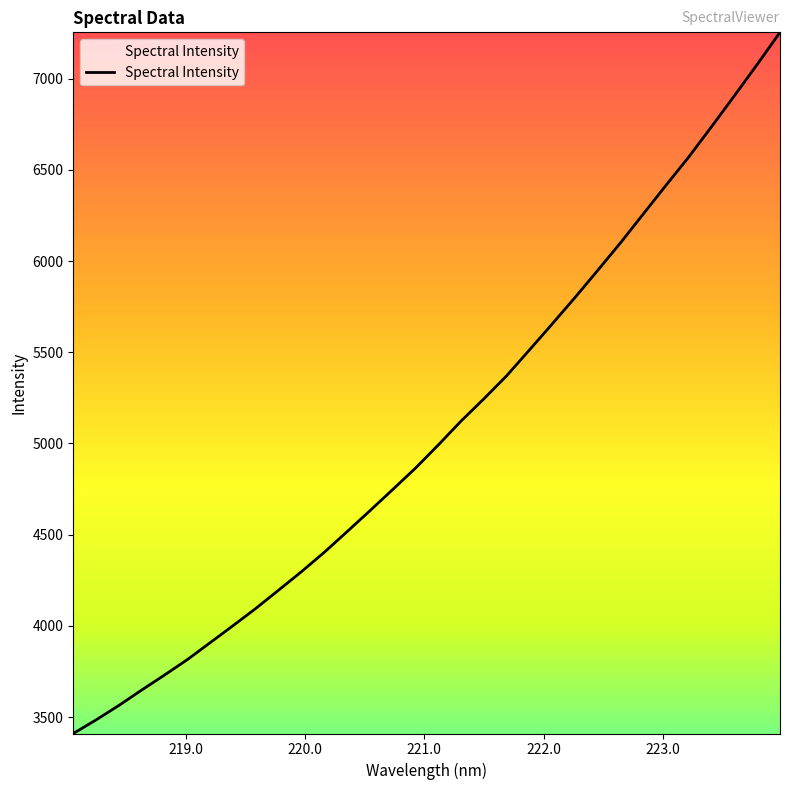

True or false: there are more than 1 points higher than both neighbors.

False